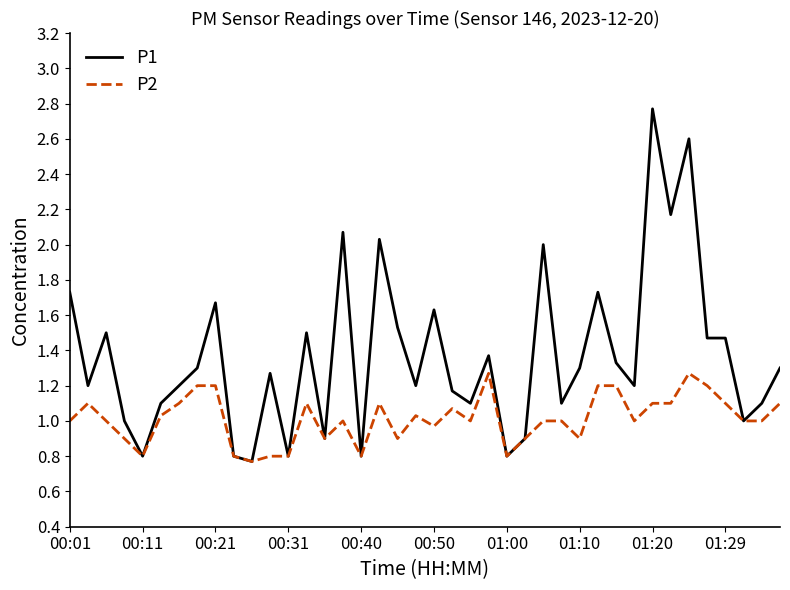

Which series has the largest range (max minus min)?

P1